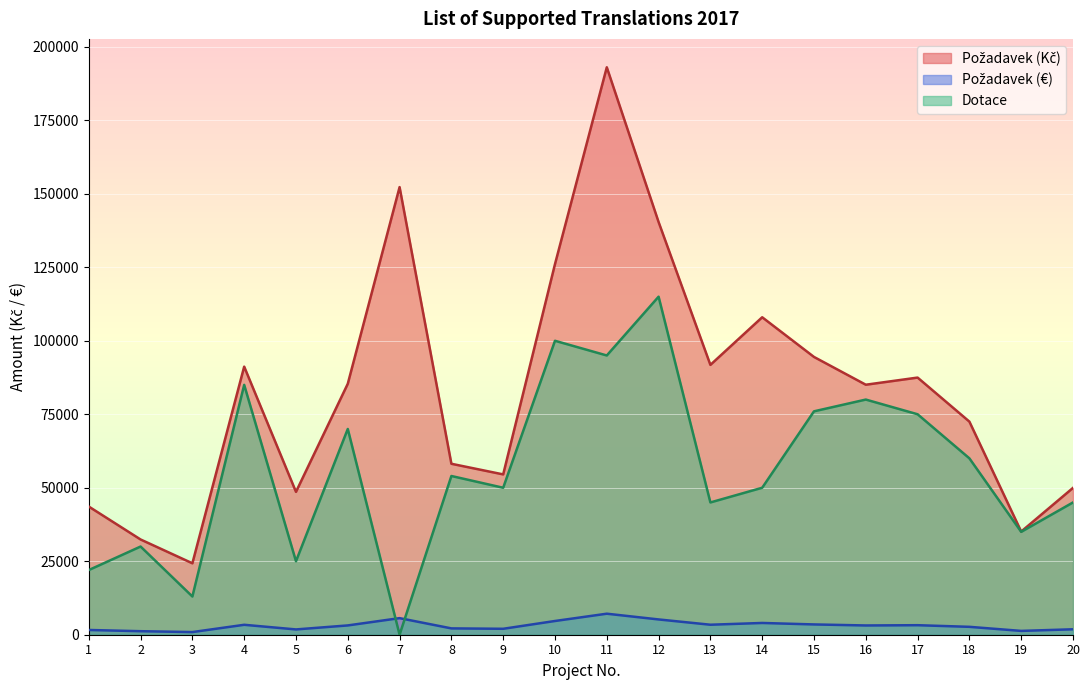

How many values in the Dotace series exceed 54000?

9